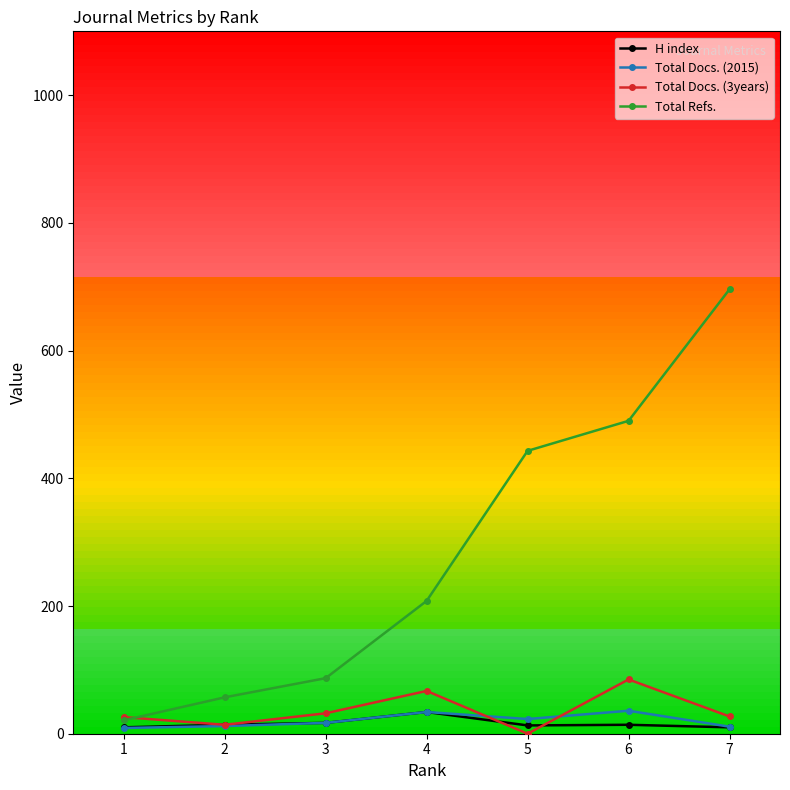

What is the minimum value for H index?

10